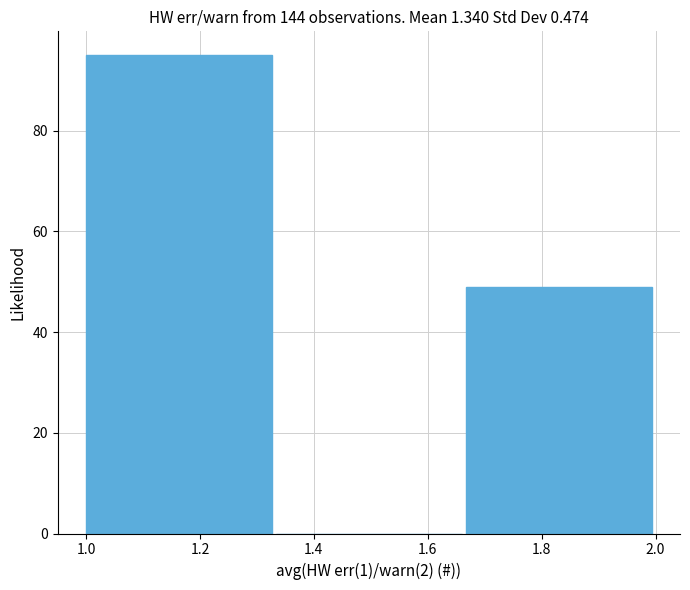

Reading left to right, list every bar in this chart as the range it spans on the x-axis followed by its height. Neither the bar edges nor the heights are printed on the chart, so give them approximately, as read against the axes.

1.00 to 1.34: 96
1.34 to 1.66: 0
1.66 to 2.00: 50